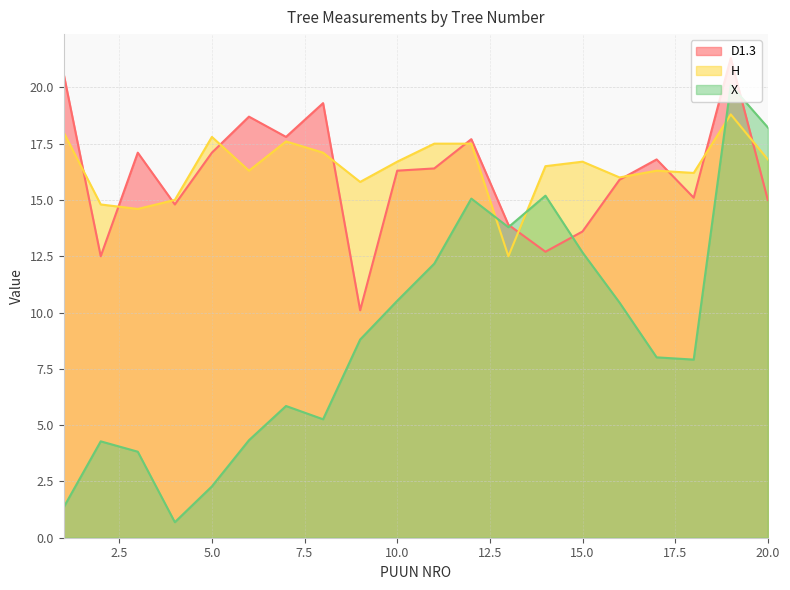

Which series has the largest total across all categories?

H